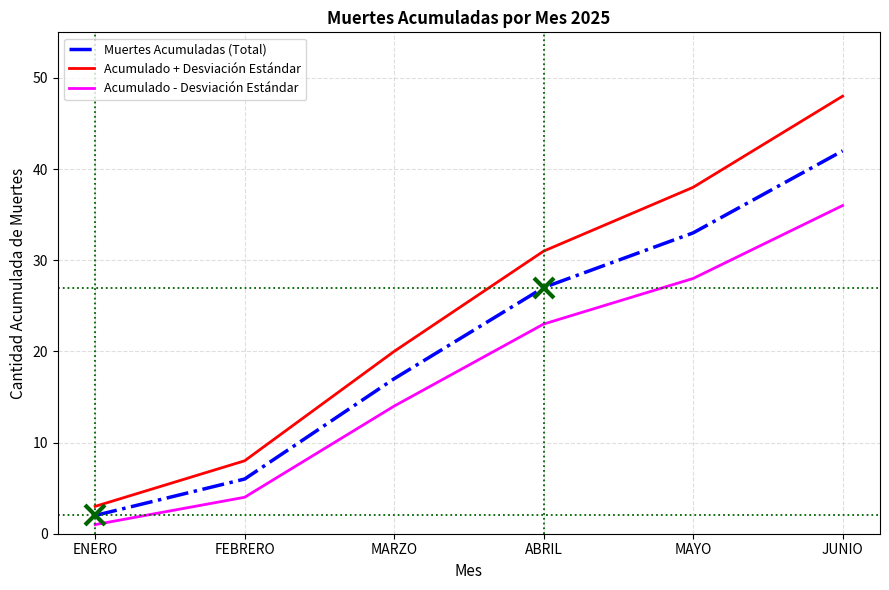

How many lines are shown in the chart?

3